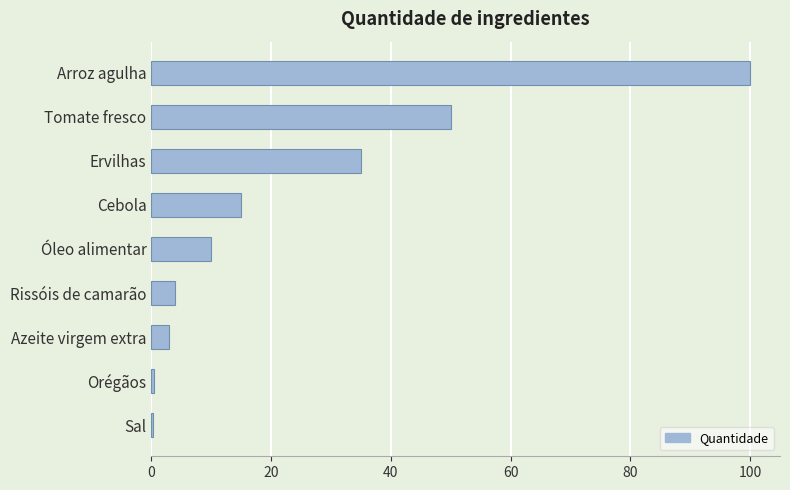

What is the change in value from Cebola to Rissóis de camarão?

-11.0